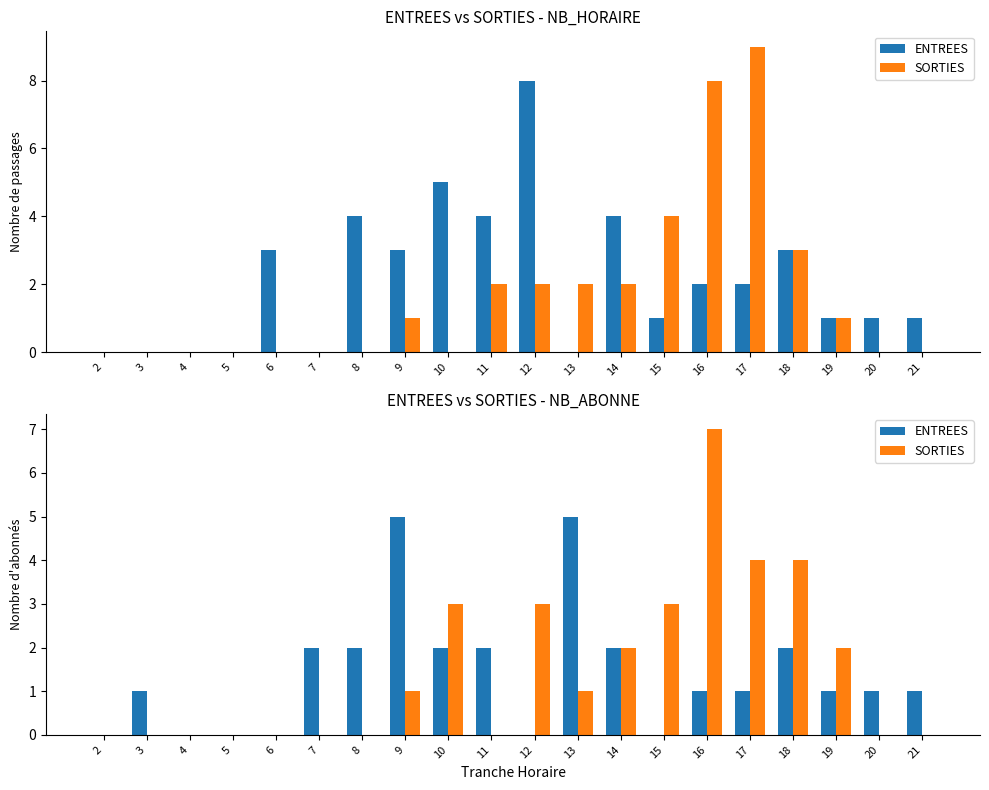

Between 12 and 13, which is larger?

13